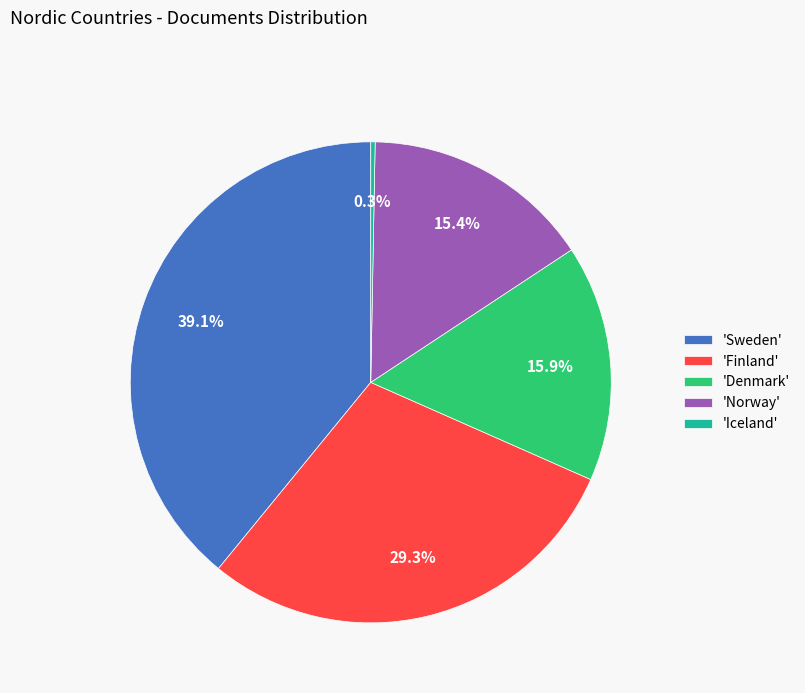

How much of the chart is everything except 'Norway'?

84.6%